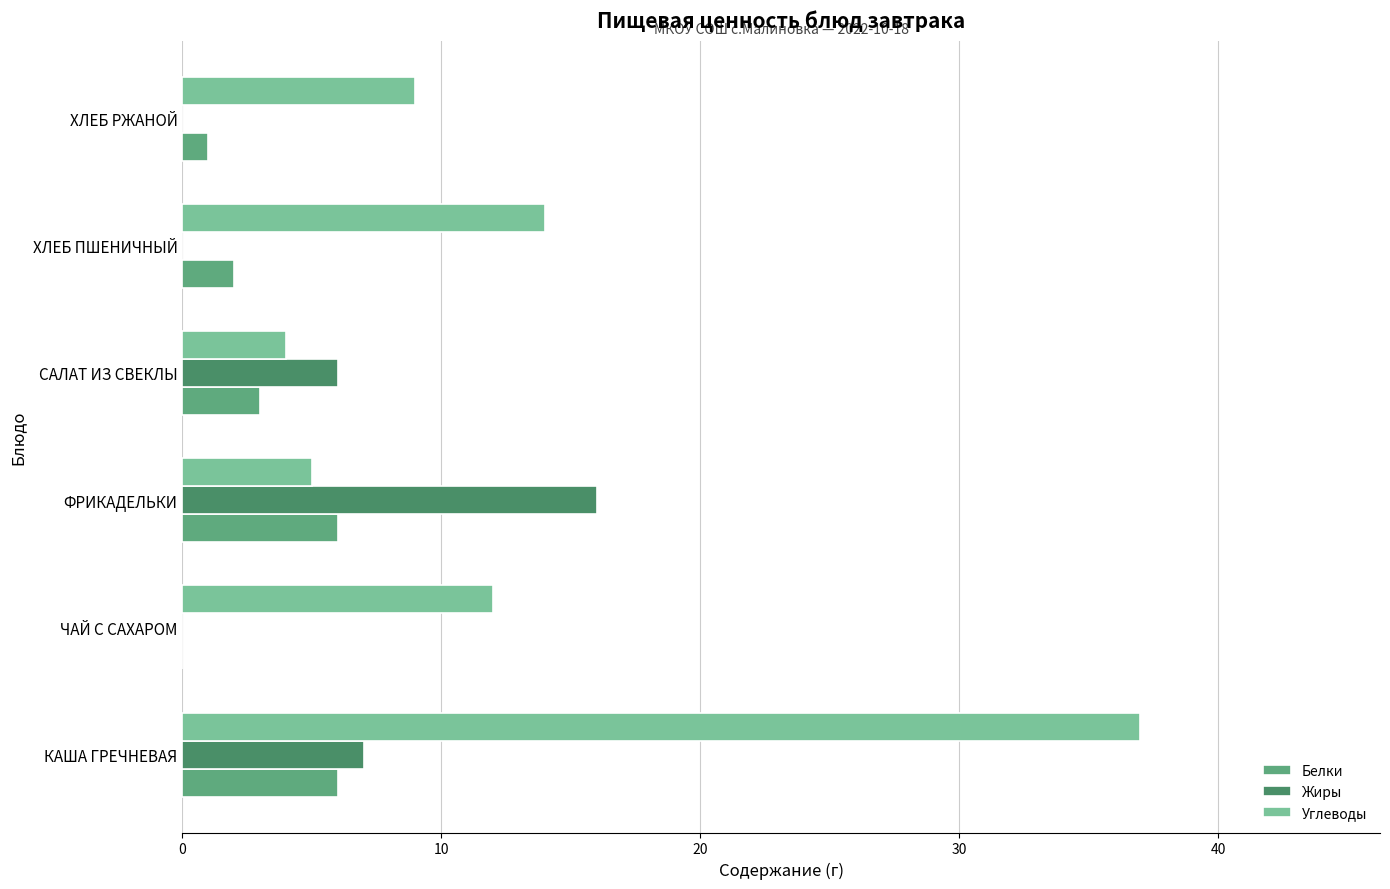

Between КАША ГРЕЧНЕВАЯ and САЛАТ ИЗ СВЕКЛЫ, which series saw the biggest shift?

Углеводы